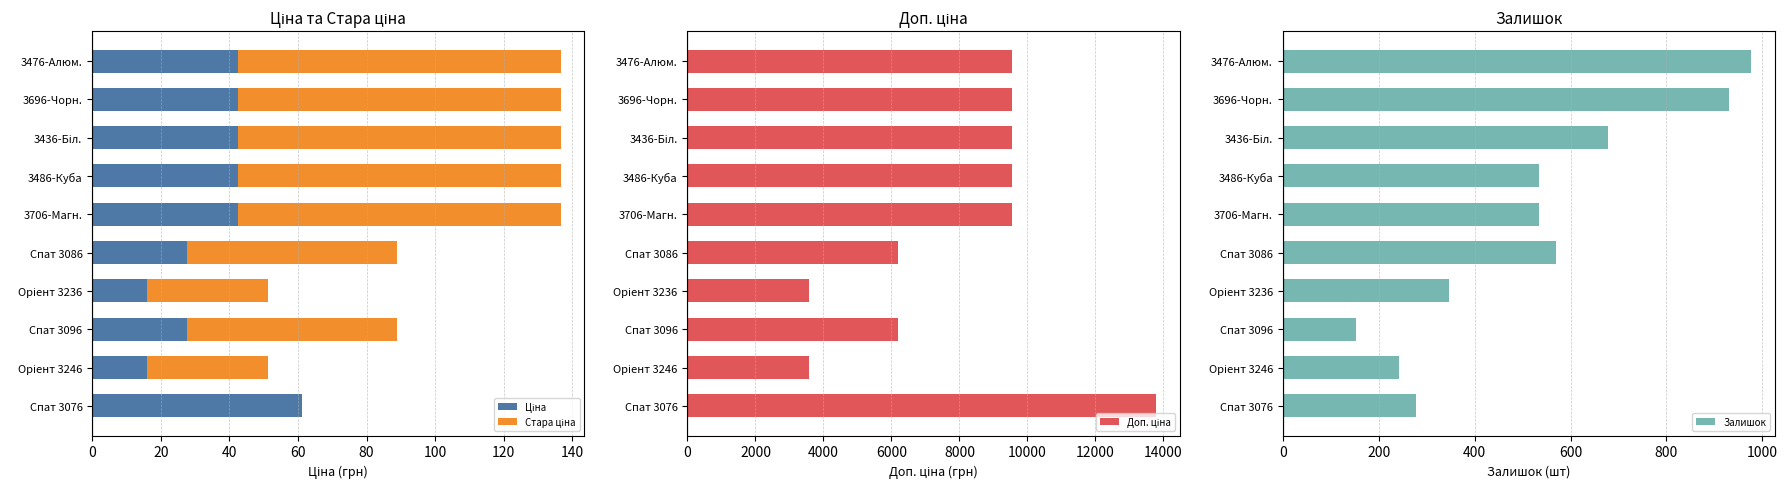

What is the value of the Залишок bar at the 8th from the left?

153.0